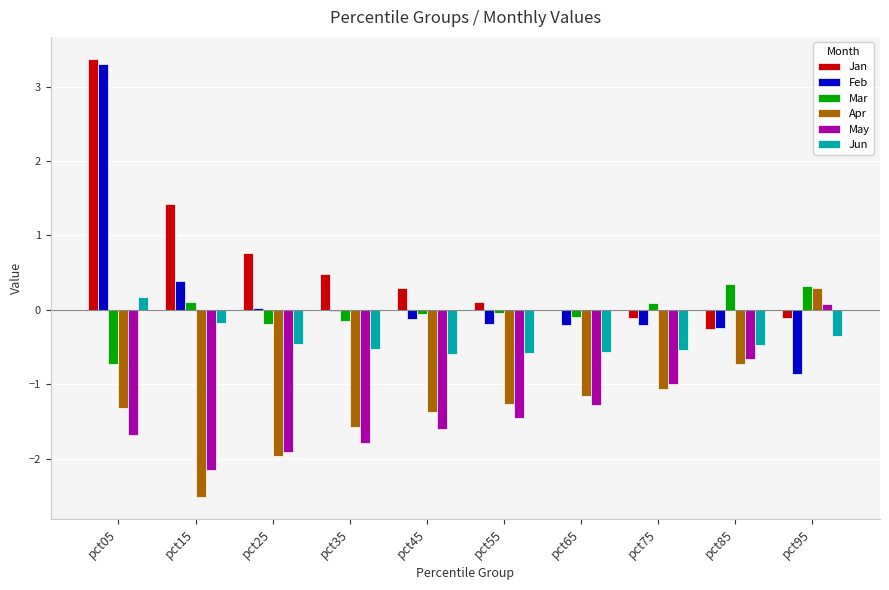

The May series shows -0.7 at pct45. True or false?

False